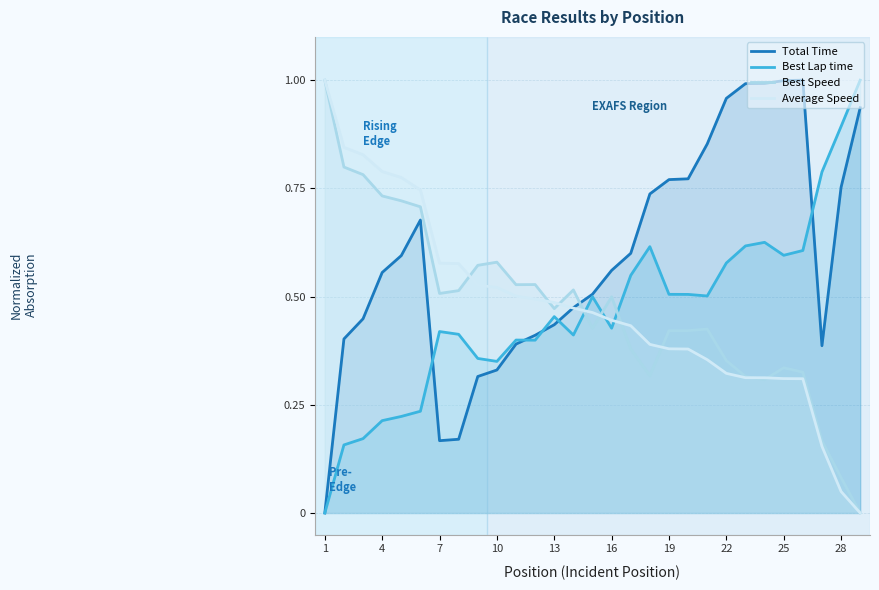

Which series has the largest total across all categories?

Total Time